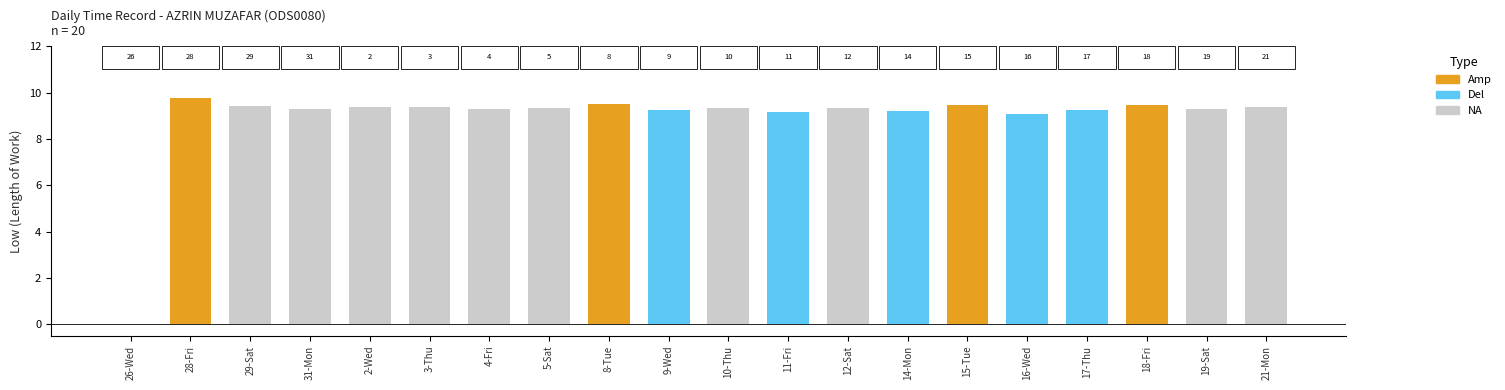

Reading right to left, what are all the values shown in this chart?

9.4	9.3	9.5	9.3	9.1	9.5	9.2	9.3	9.2	9.3	9.2	9.5	9.3	9.3	9.4	9.4	9.3	9.4	9.8	0.0